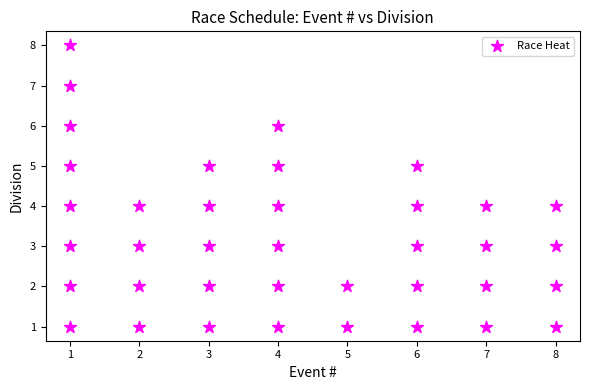

What is the range of X values (max minus min)?

7